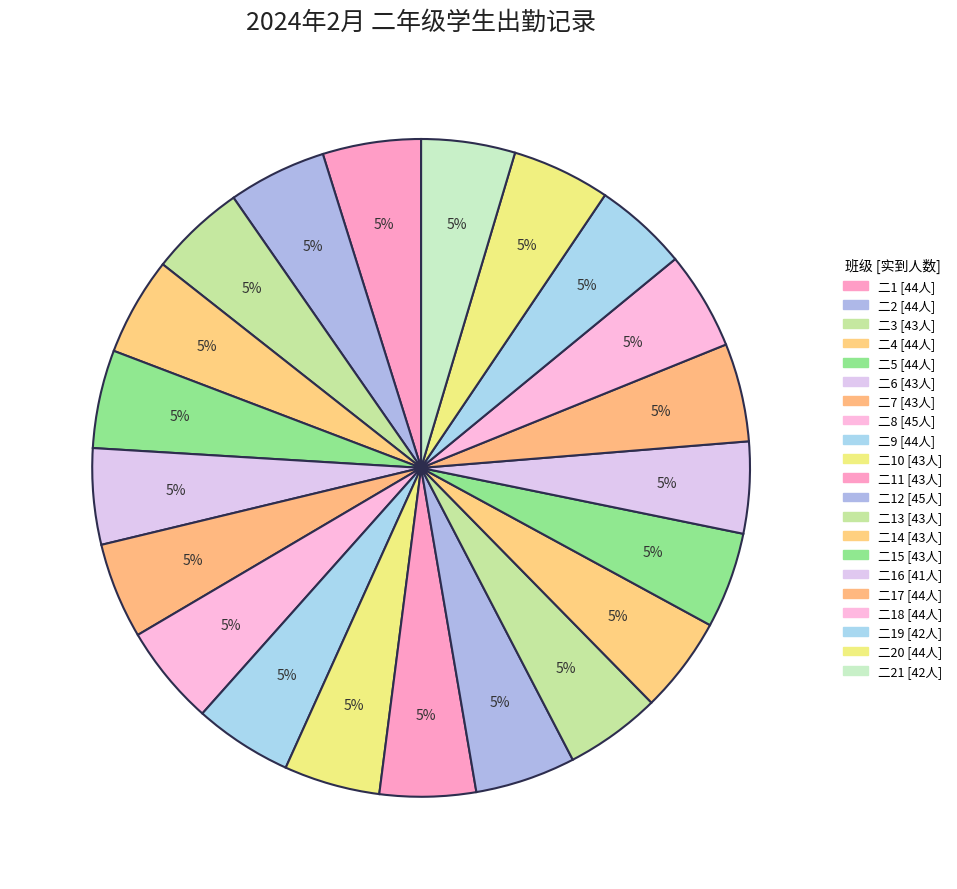

How many slices are in this pie chart?

21